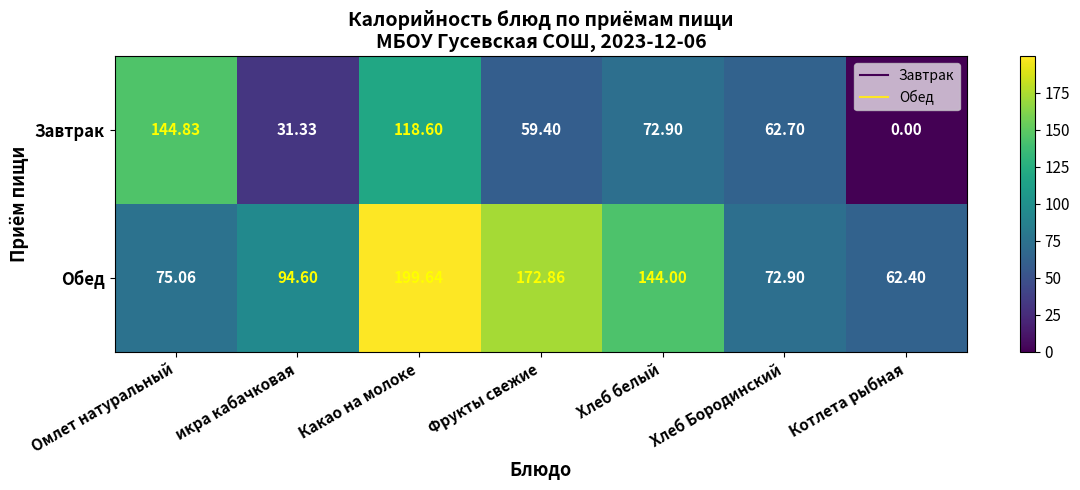

Which label corresponds to the largest value in the chart?

Какао на молоке